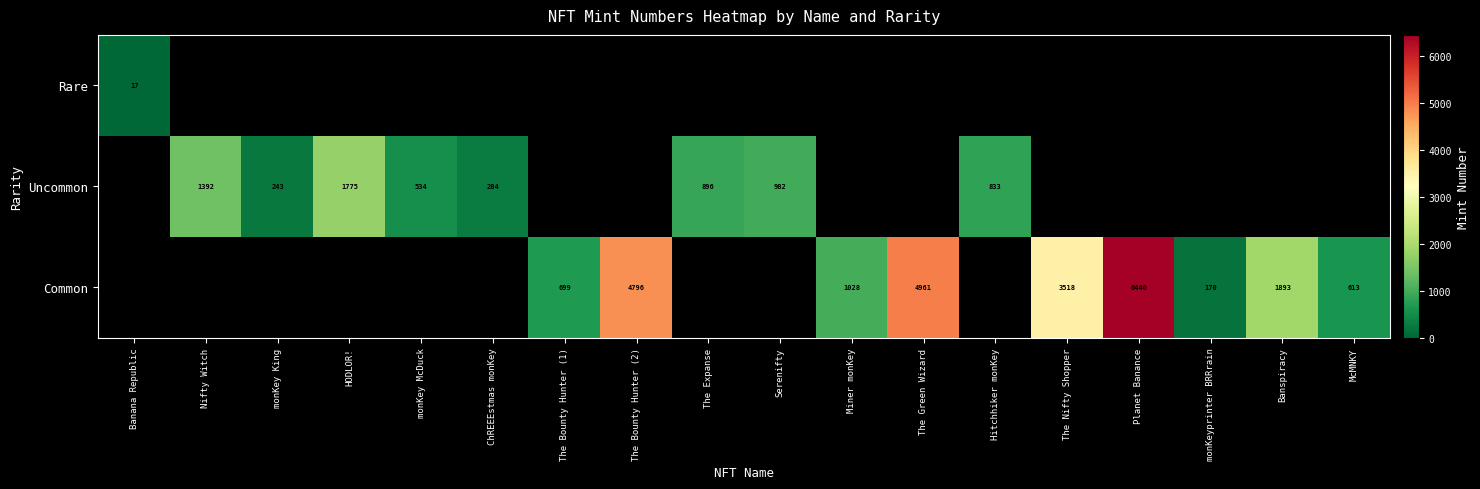

What is the sum of the Common values at Planet Banance and monKeyprinter BRRrain?

6610